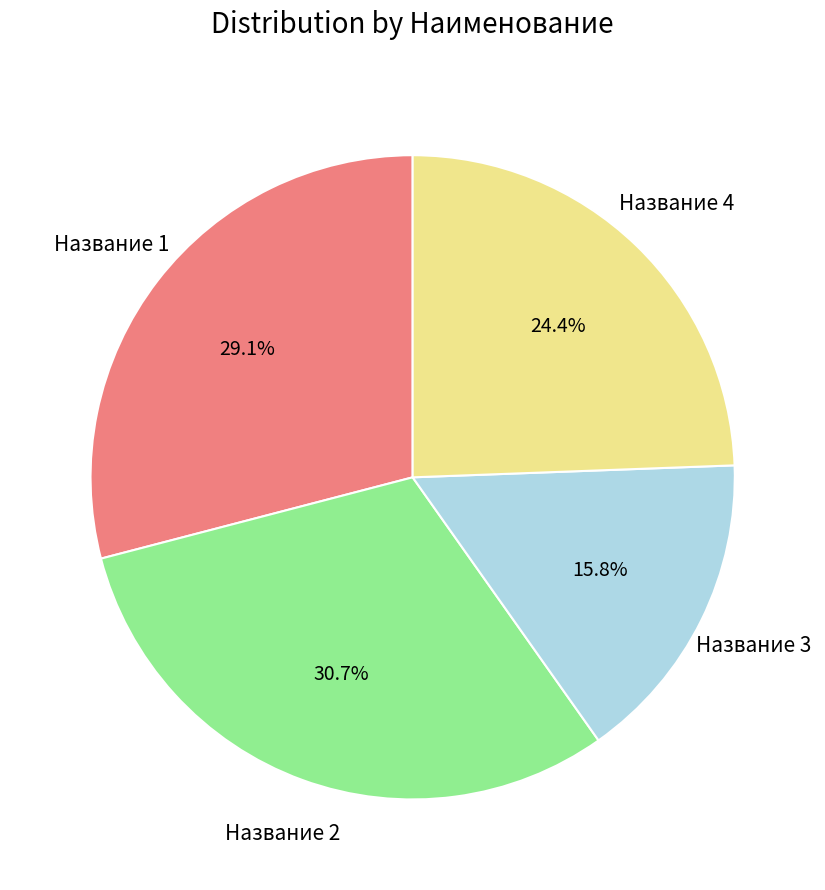

Does any single category account for the majority?

No